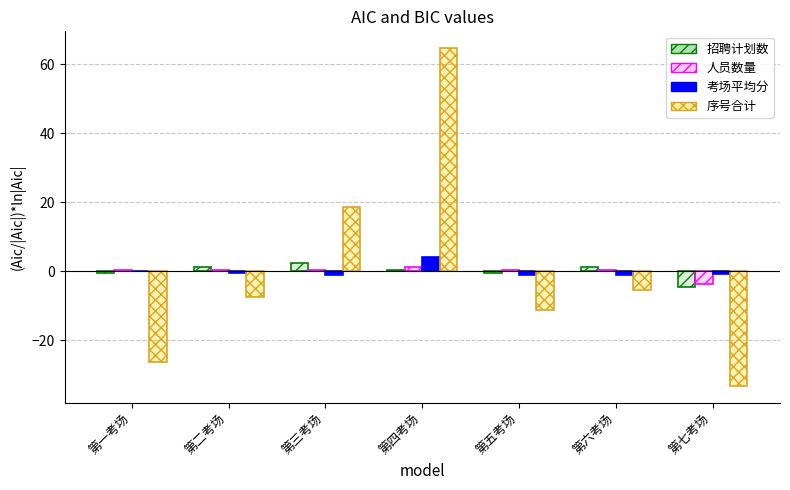

Does the chart contain stacked bars?

No